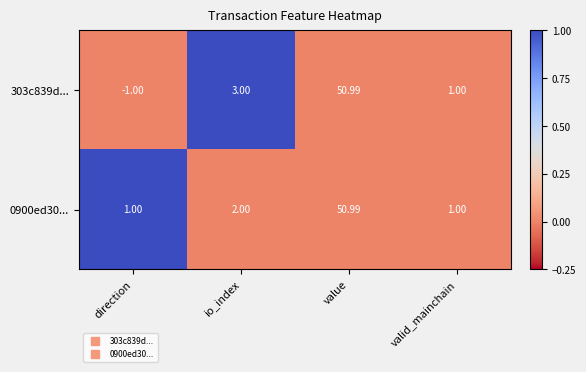

At which label is 0900ed30... closest to 25?

io_index